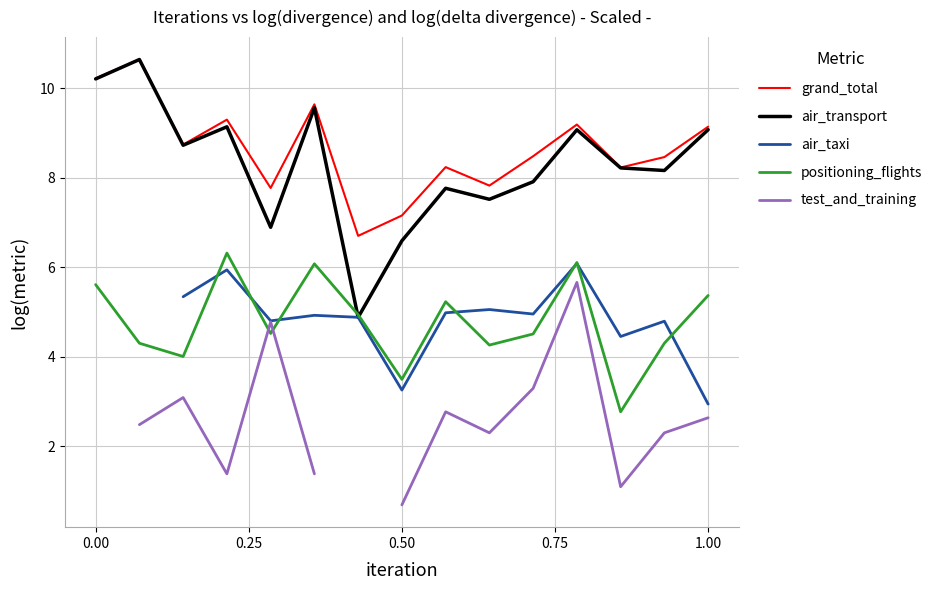

What is the minimum value for air_transport?

4.9